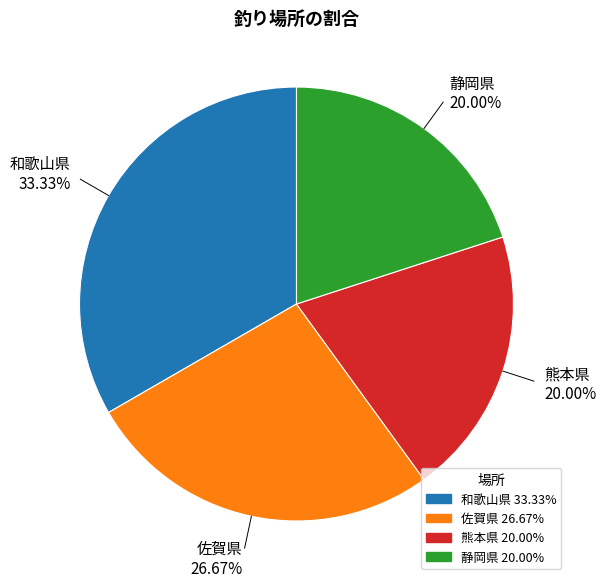

To the nearest percent, what is the combined percentage of 佐賀県 and 熊本県?

47%